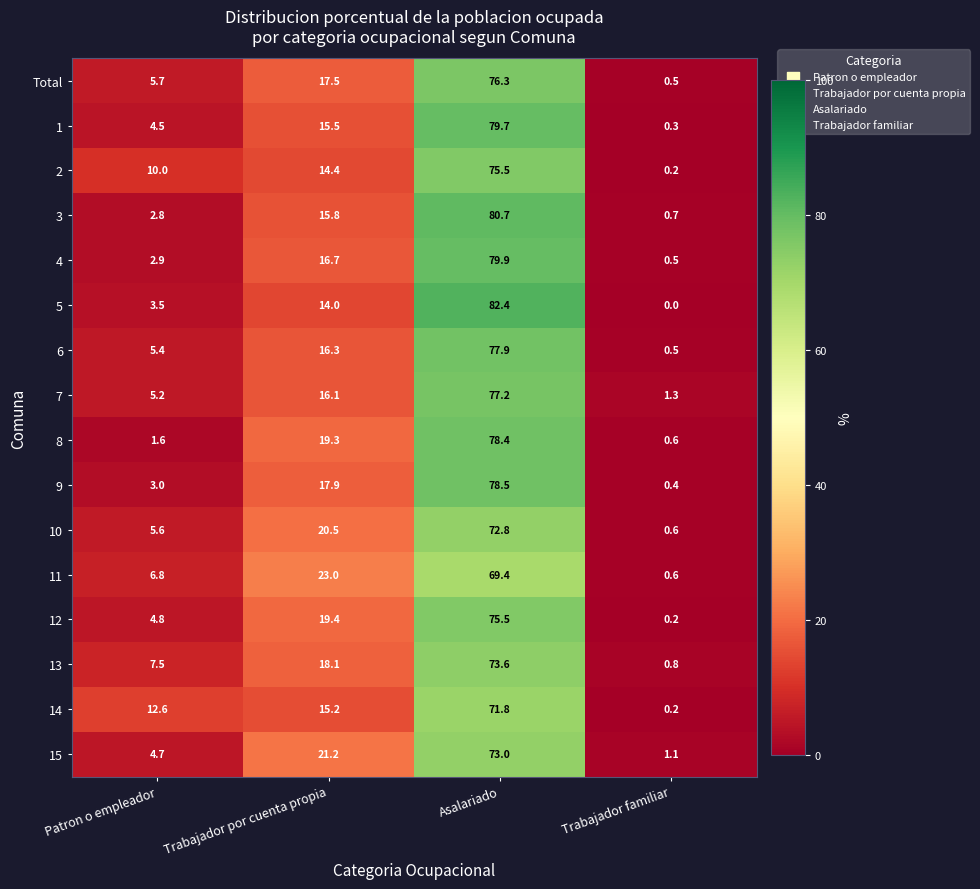

How many series are shown in this chart?

16